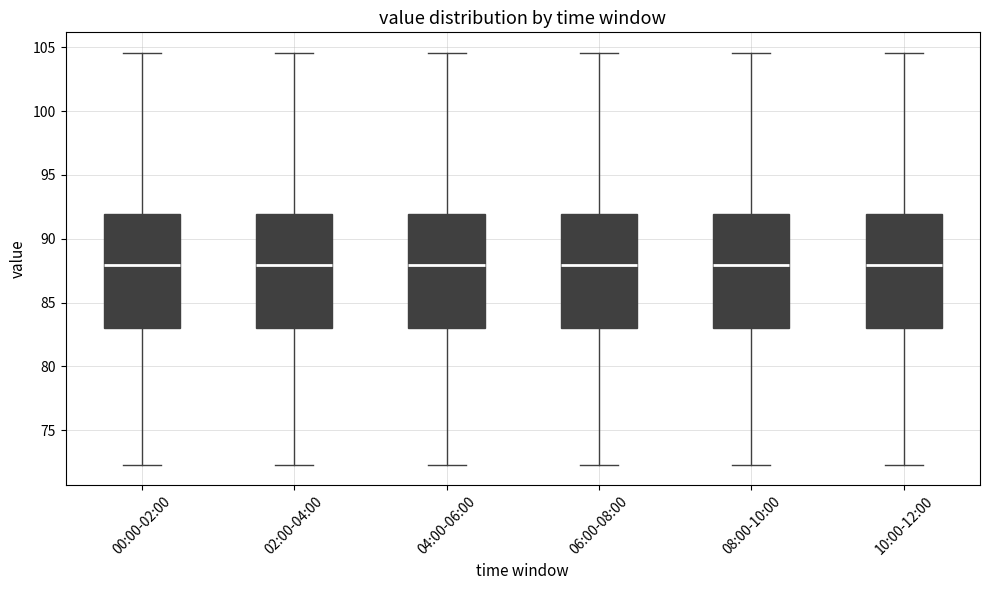

Reading left to right, read every box against the y-axis: the position of its median line, the range the box covers, and the ends of its whiskers. The values are not printed on the chart, so give them approximately, as read against the axis.

00:00-02:00: median 88.0, box 83.0 to 92.0, whiskers 72.5 to 104.5
02:00-04:00: median 88.0, box 83.0 to 92.0, whiskers 72.5 to 104.5
04:00-06:00: median 88.0, box 83.0 to 92.0, whiskers 72.5 to 104.5
06:00-08:00: median 88.0, box 83.0 to 92.0, whiskers 72.5 to 104.5
08:00-10:00: median 88.0, box 83.0 to 92.0, whiskers 72.5 to 104.5
10:00-12:00: median 88.0, box 83.0 to 92.0, whiskers 72.5 to 104.5